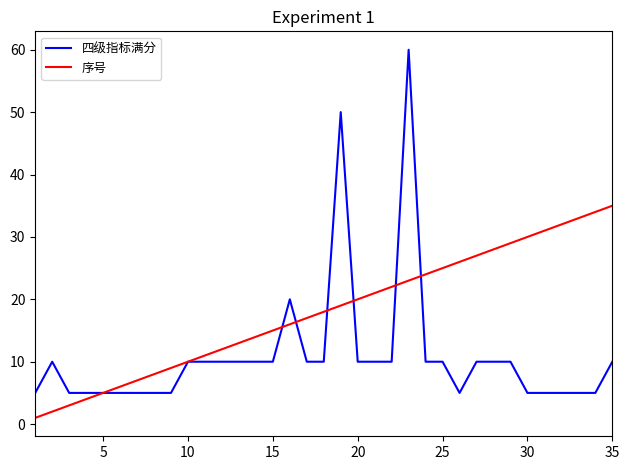

Which series has the widest spread of values?

四级指标满分